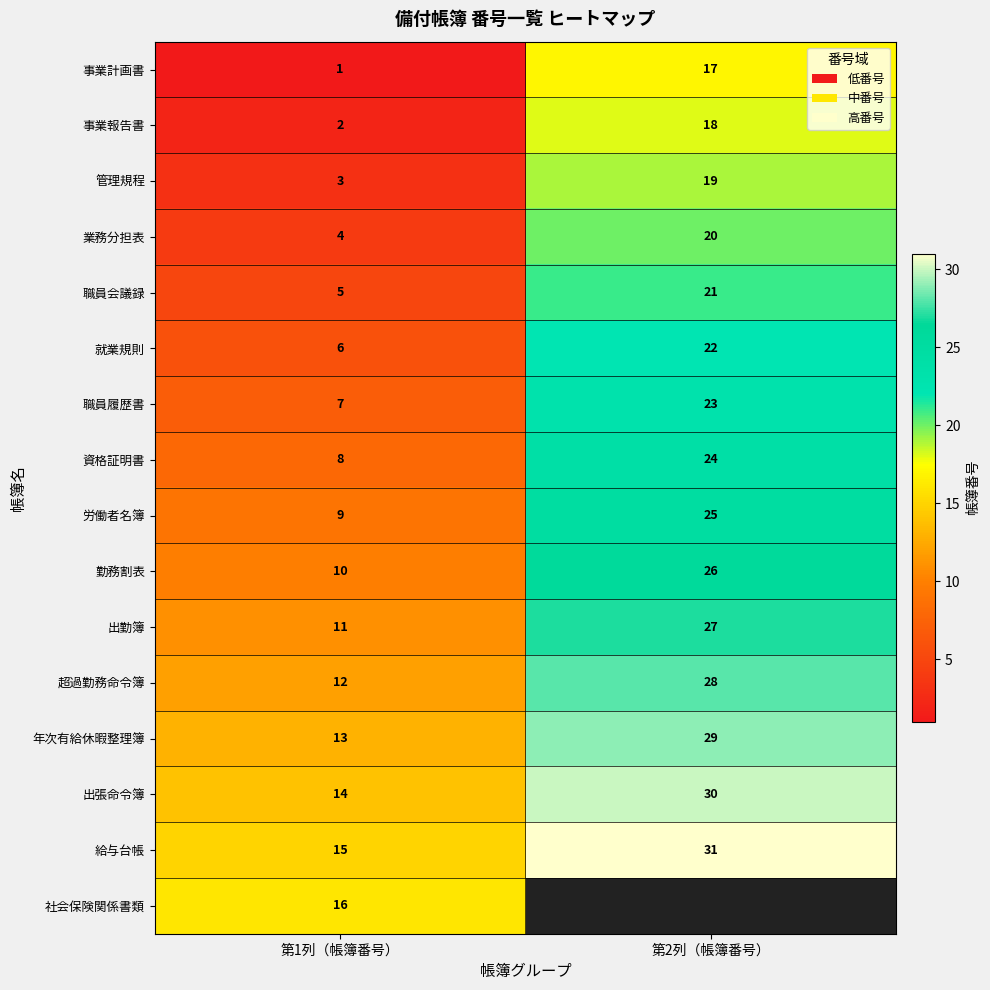

Where is 業務分担表 nearest to the value 12?

第1列（帳簿番号）